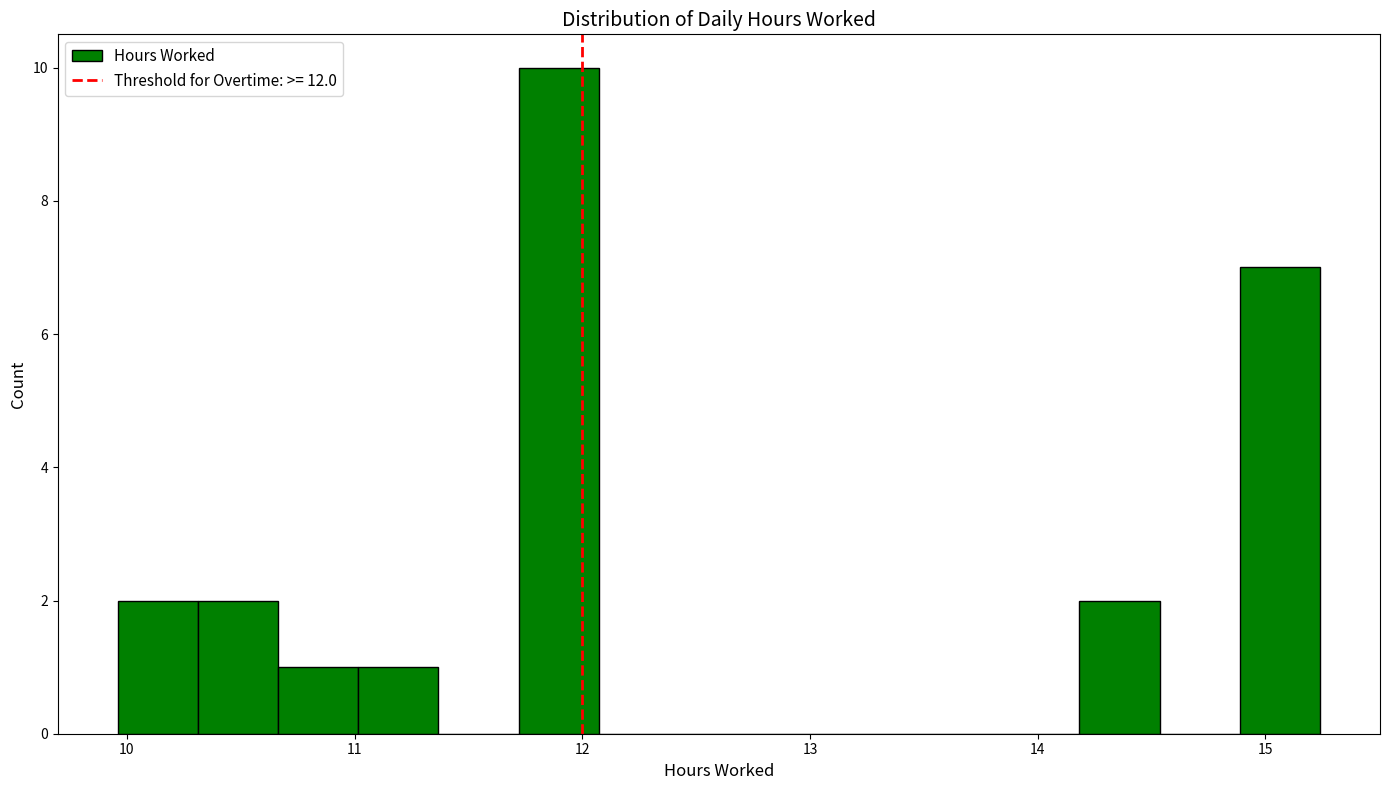

Around what value on the x-axis is the tallest bar? Give the approximate position of its centre, as read against the axis.

11.9